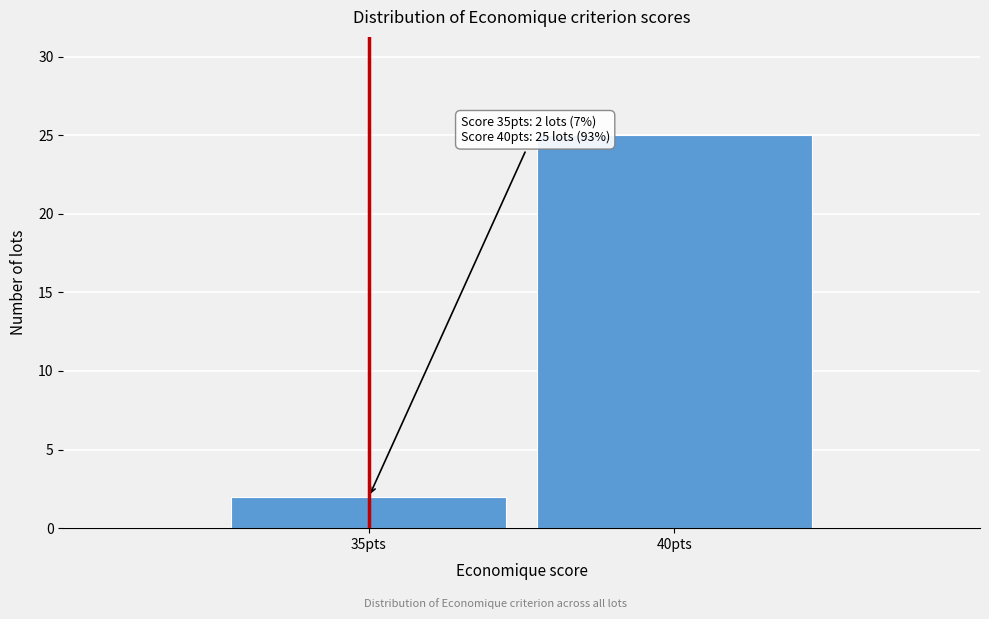

Reading left to right, what are all the values shown in this chart?

35pts=2	40pts=25